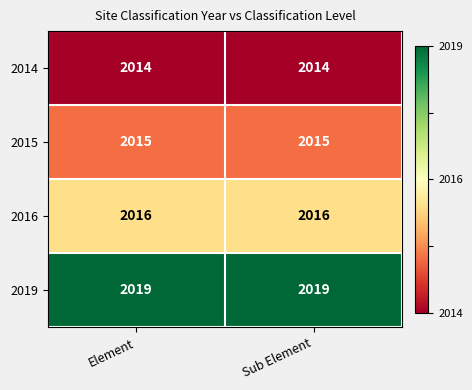

The value of 2014 at Sub Element is 911. True or false?

False